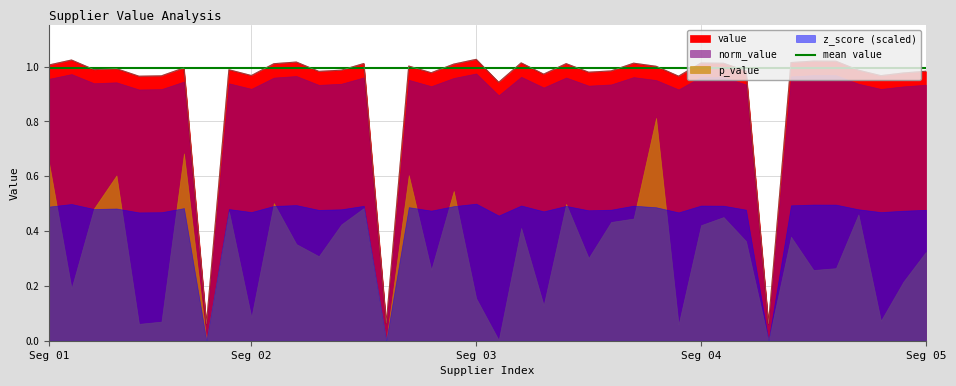

Does the chart have visible grid lines?

Yes